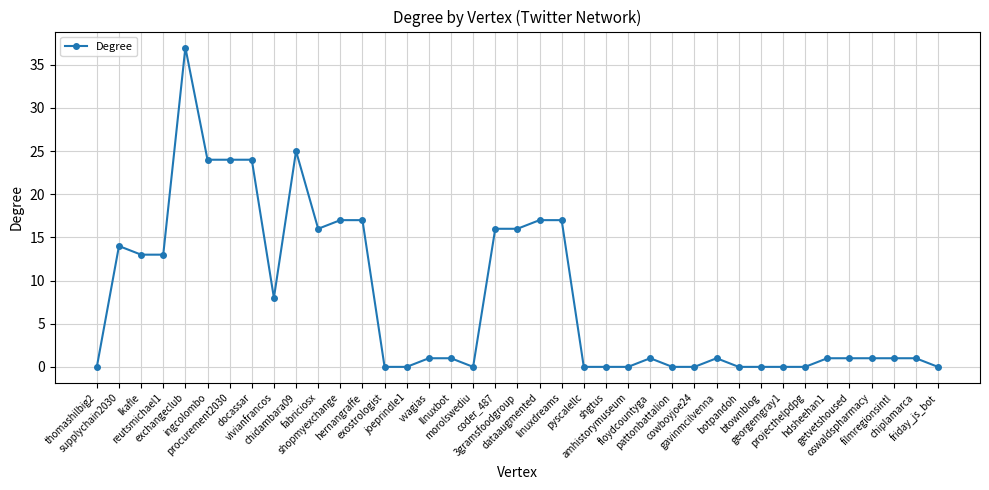

What is the change in value from fabriciosx to floydcountyga?

-15